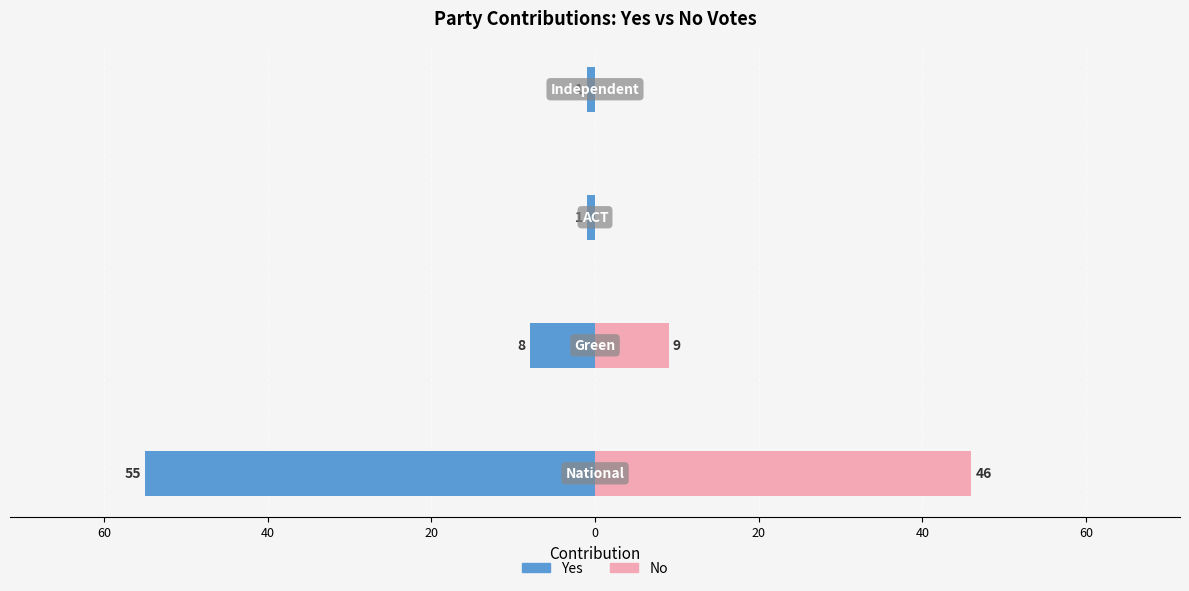

Reading right to left, list all the values displayed in this chart.

Yes: 20=-1	40=-1	60=-8	80=-55
No: 20=0	40=0	60=9	80=46